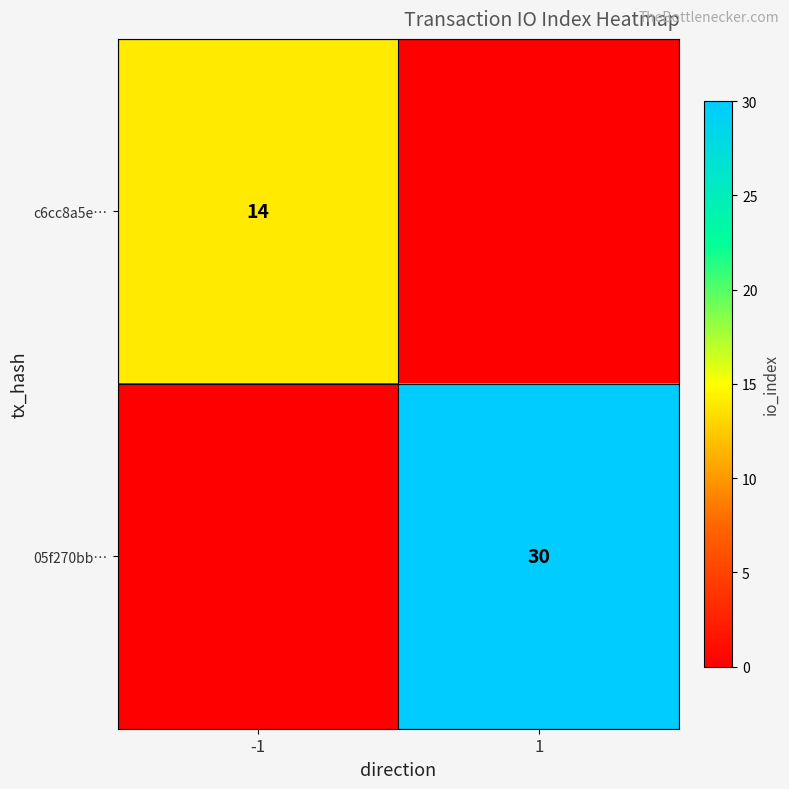

True or false: c6cc8a5e… has a value of 20 at -1.

False